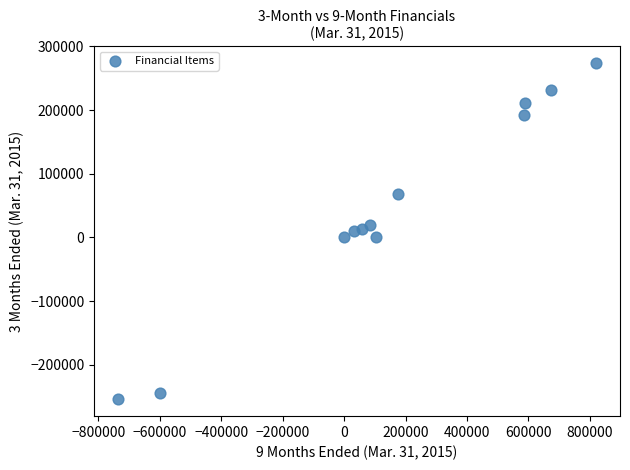

What is the average X value?

149350